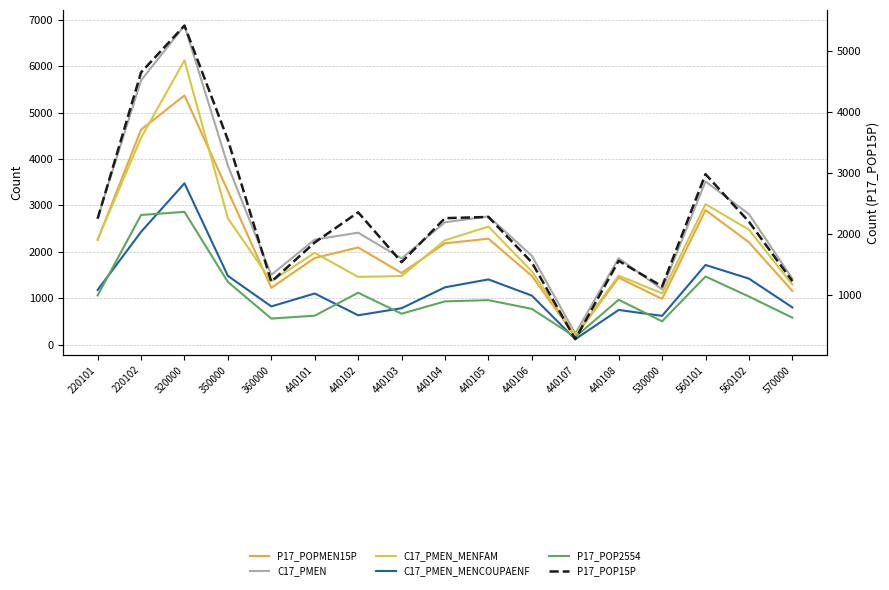

Where is P17_POP2554 nearest to the value 1509?

560101